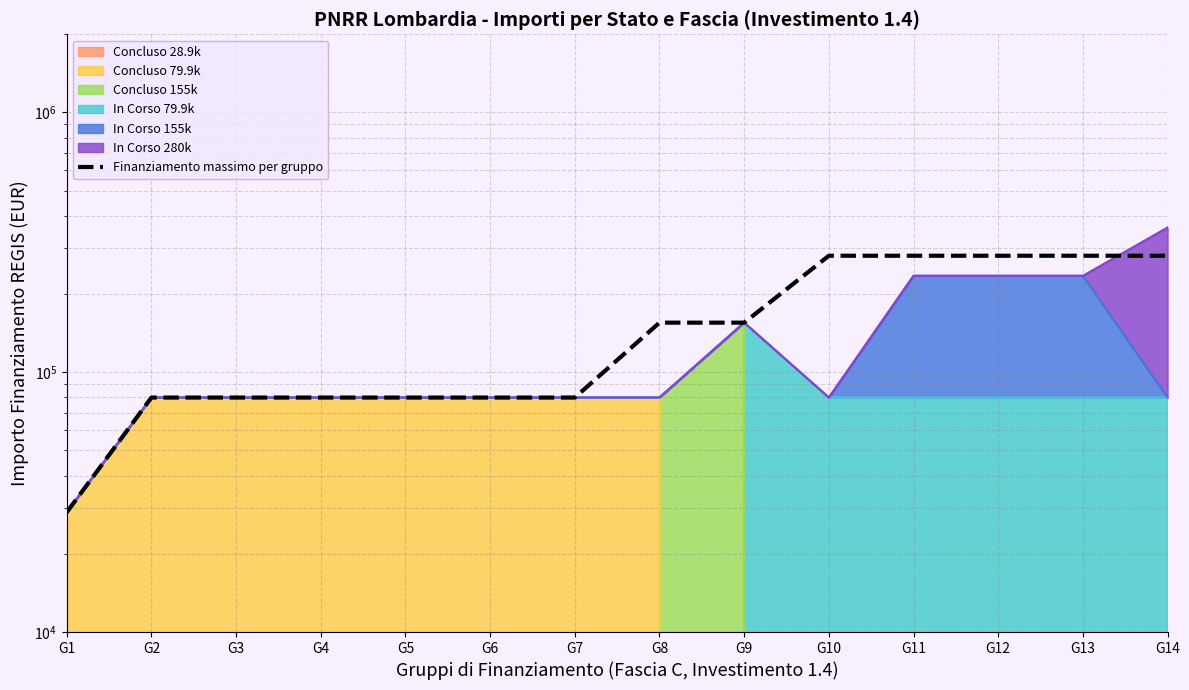

What is the value of the 12th point from the left?

280932